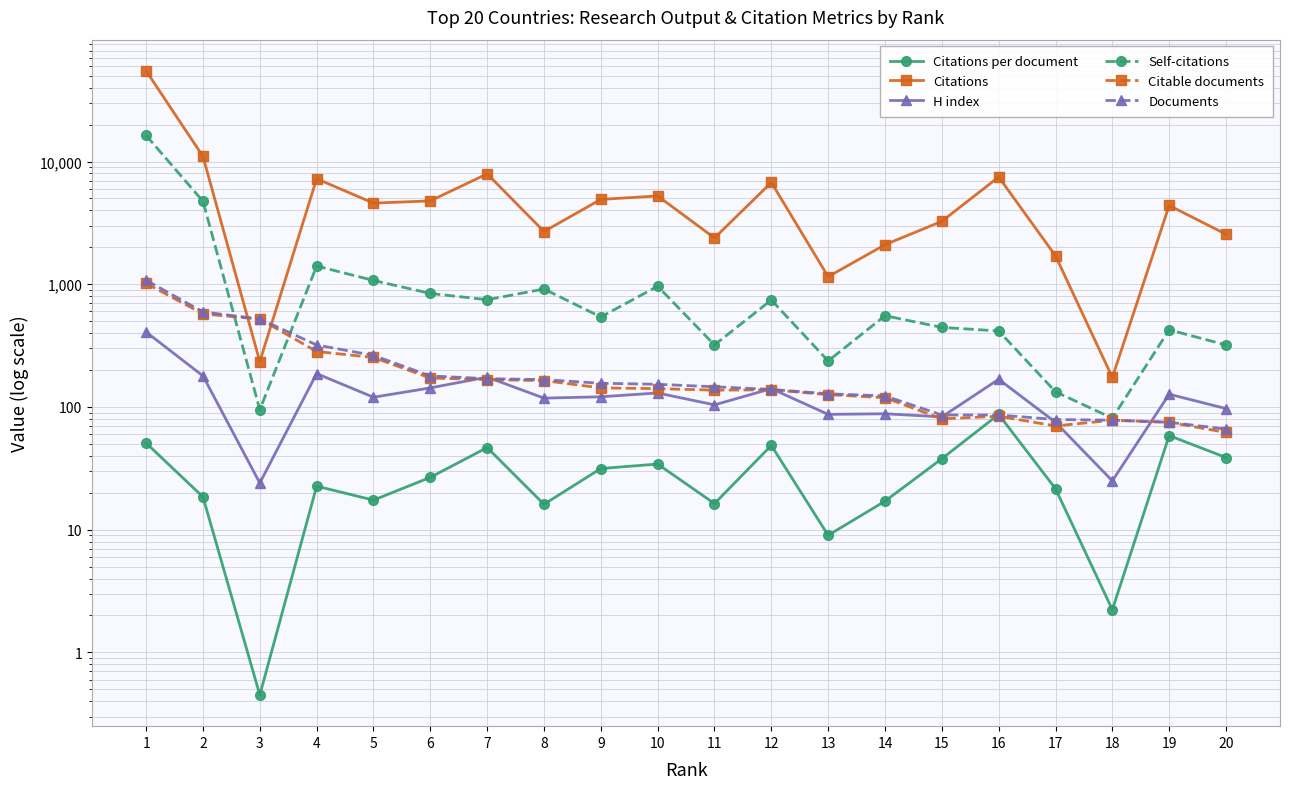

Does the chart have visible grid lines?

Yes